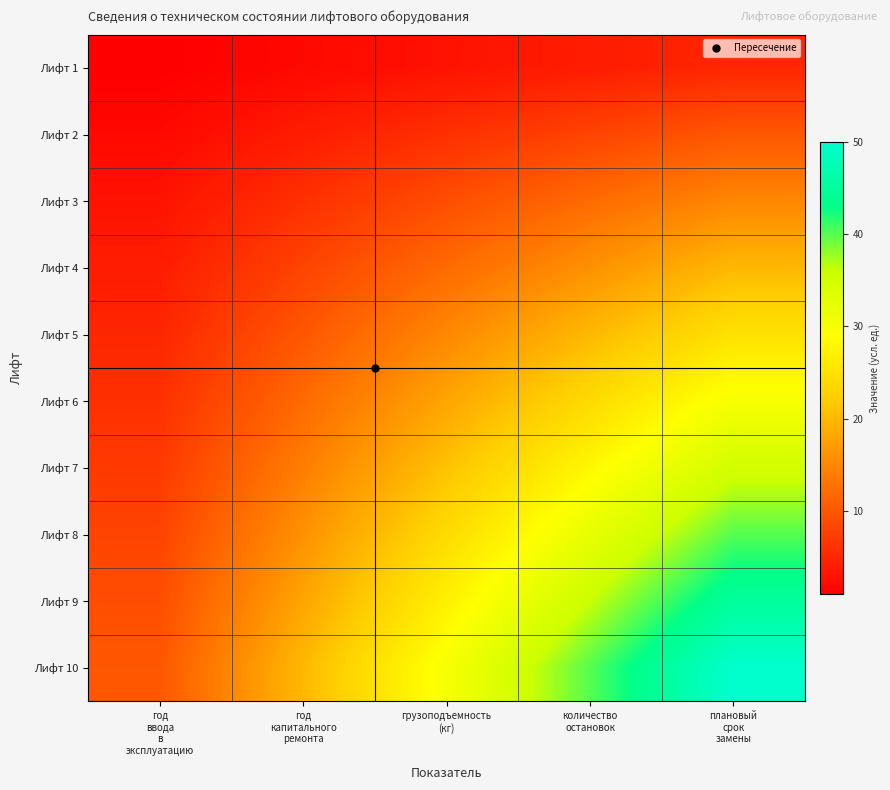

What is the maximum value shown in the chart?

50